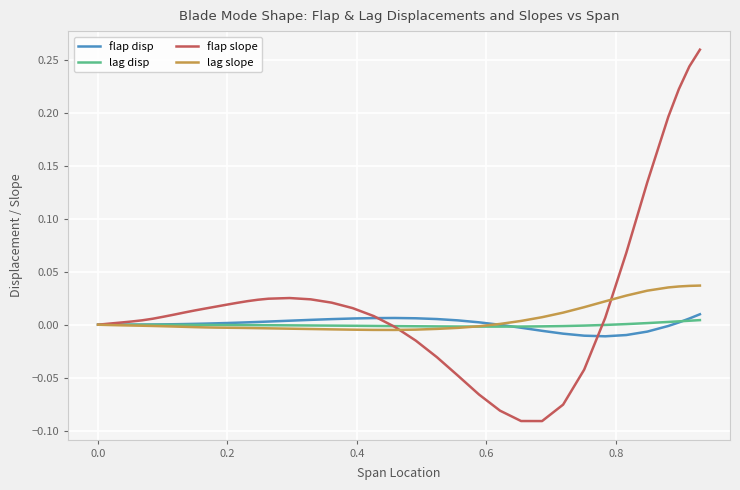

Which series has the widest spread of values?

flap slope